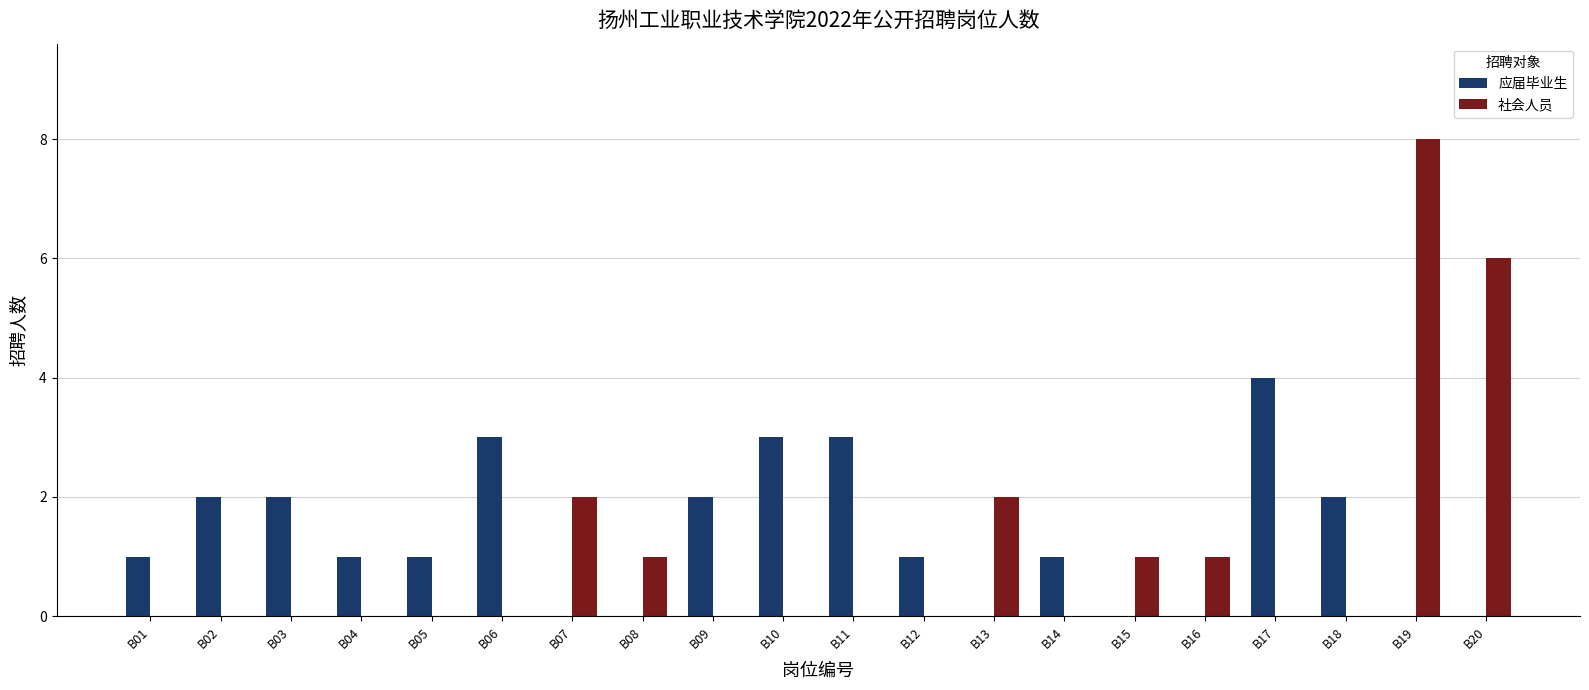

Does the chart contain stacked bars?

No